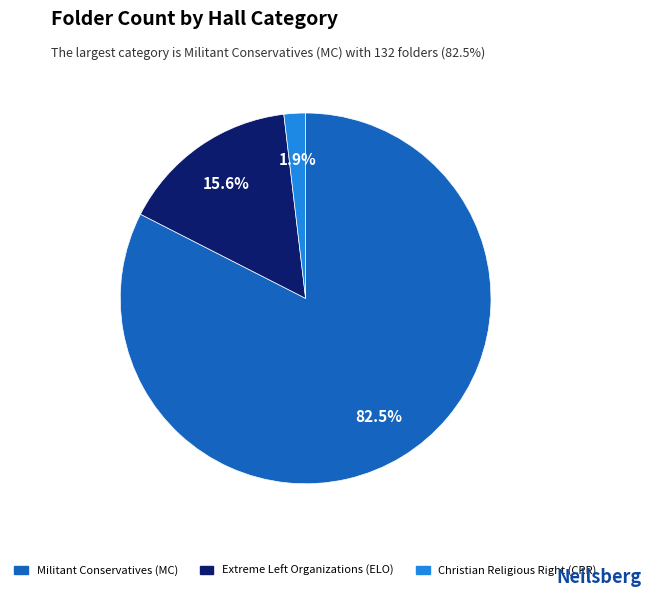

What is the smallest slice in the pie chart?

Christian Religious Right (CRR)